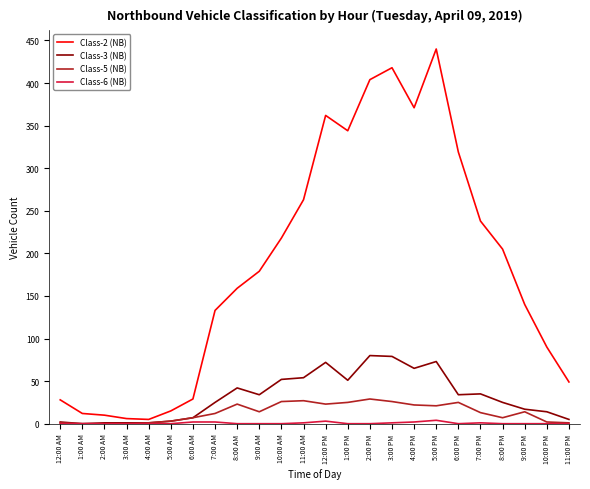

True or false: Class-3 (NB) and Class-2 (NB) cross at least once.

False